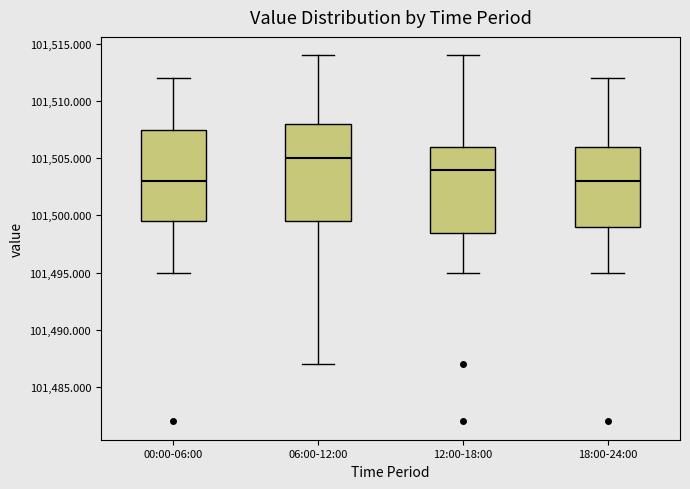

Where does the lower whisker of the box for 00:00-06:00 end on the y-axis? The values are not printed on the chart, so give them approximately, as read against the axis.

101495.0